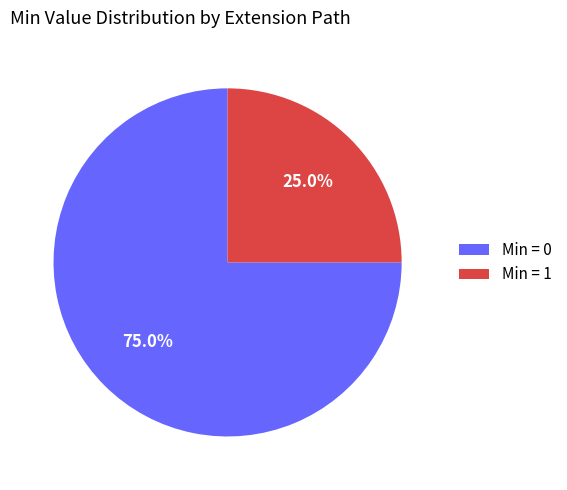

Which category has the smallest portion of the pie?

Min = 1